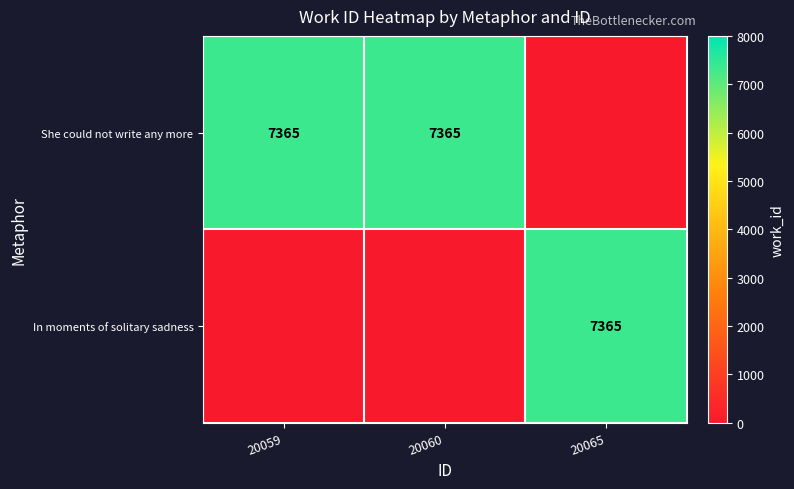

Between 20065 and 20059, which is larger?

20059